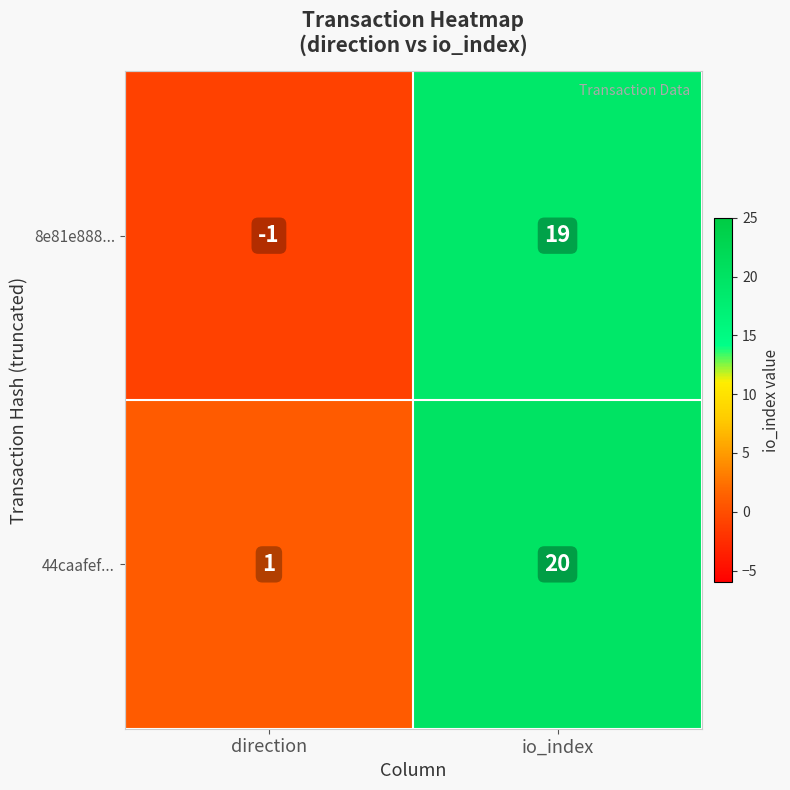

What is the sum of the 44caafef... values at direction and io_index?

21